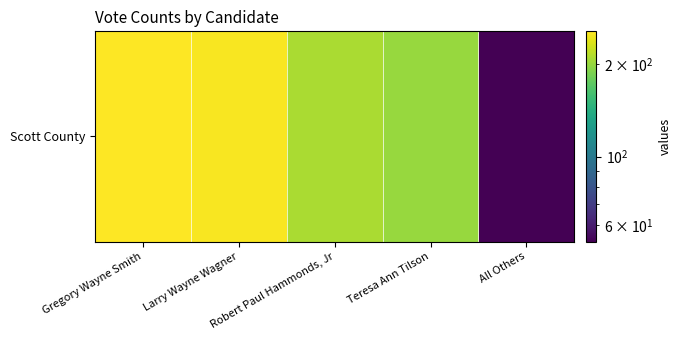

What is the difference between the maximum and second lowest values?

55